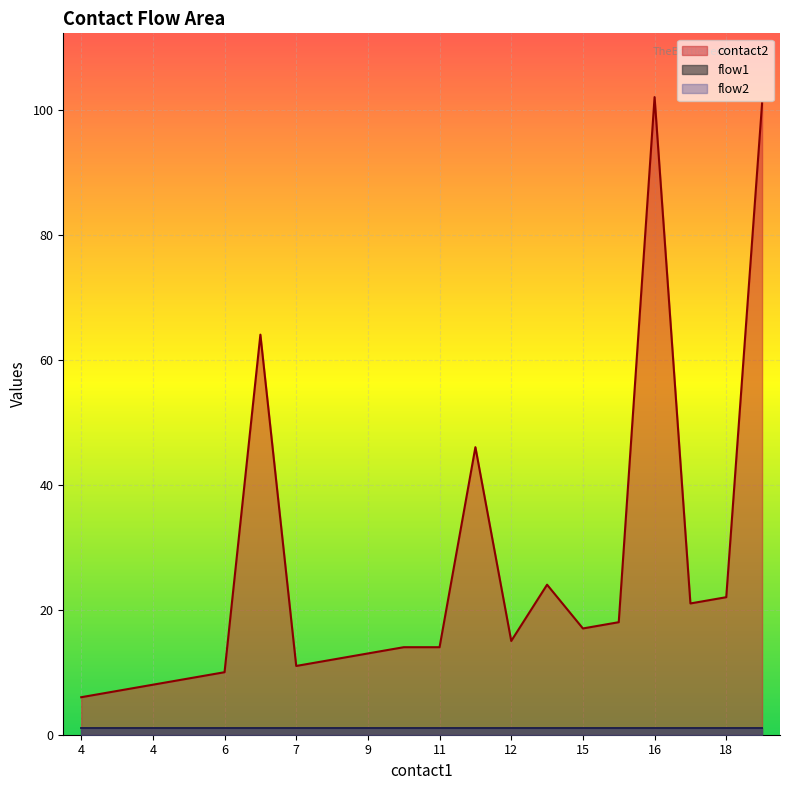

Which series changed the most between 4 and 4?

contact2